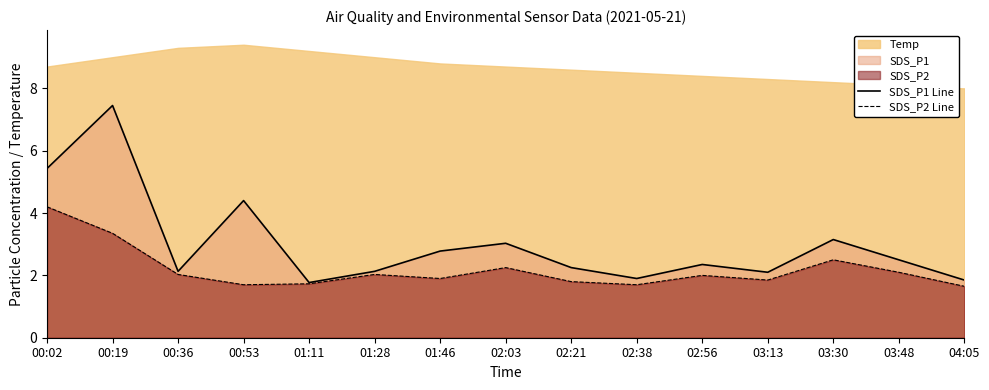

How many lines are shown in the chart?

2